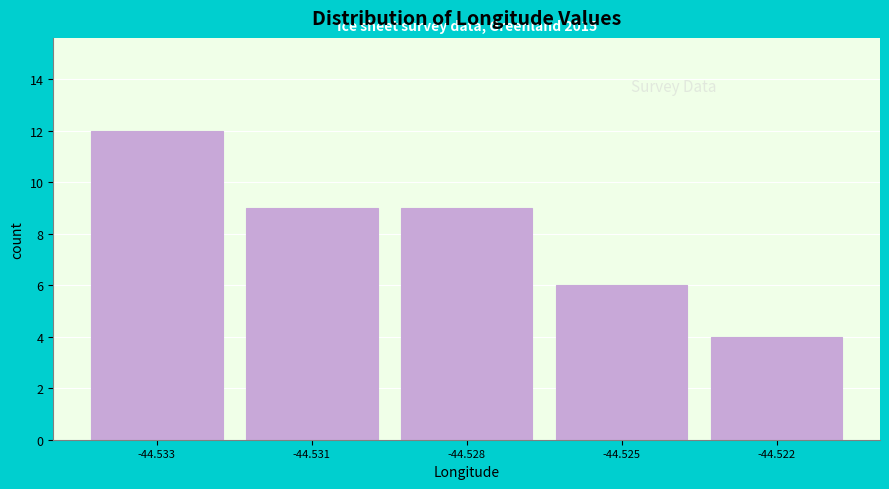

Reading left to right, list all the values displayed in this chart.

12	9	9	6	4